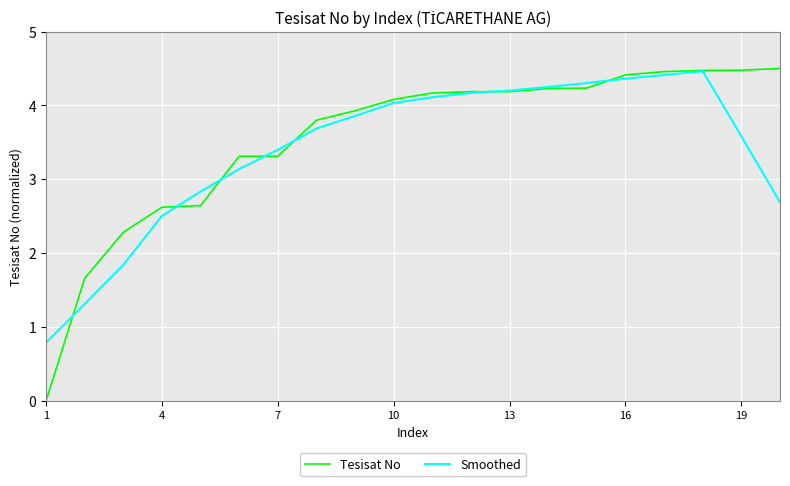

Which series has the widest spread of values?

Tesisat No